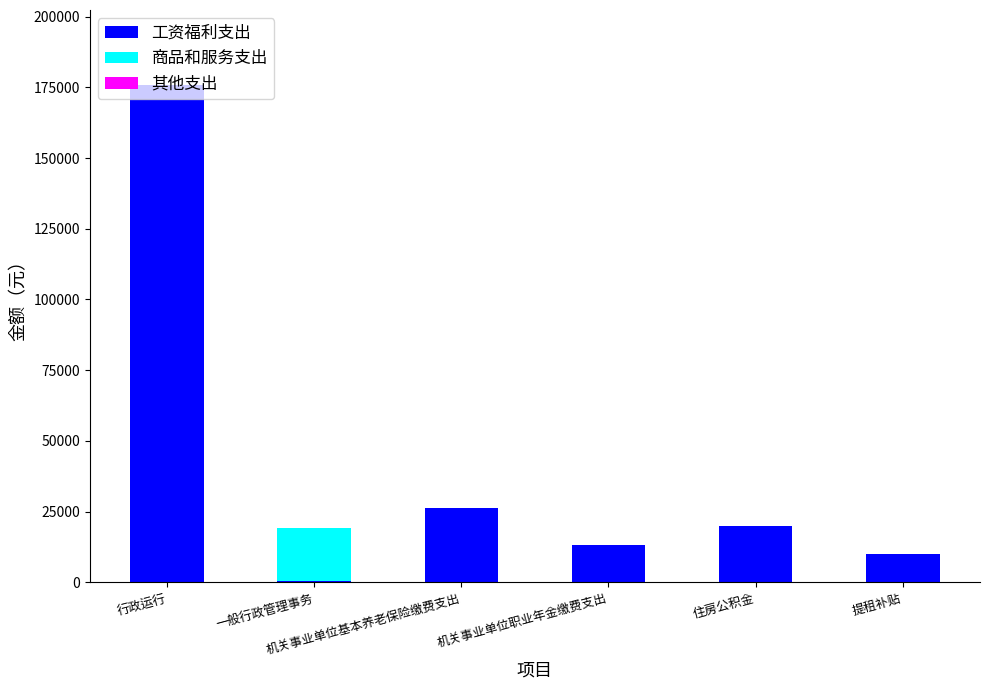

What is the sum of all 工资福利支出 values?

245673.3